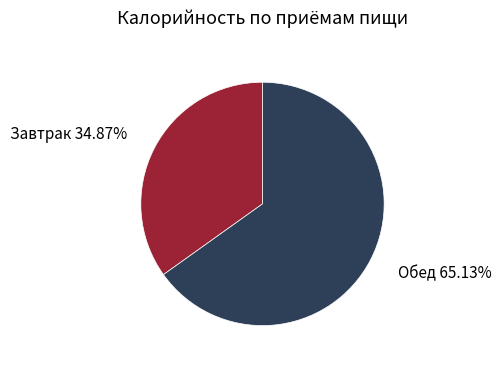

Which slice is the largest?

Обед